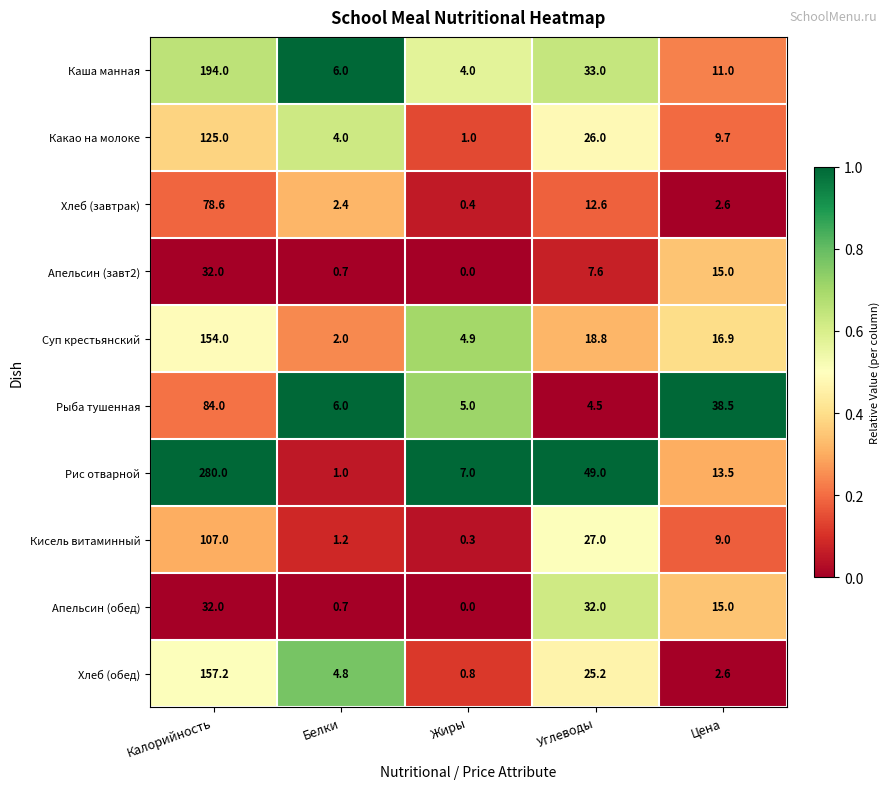

Is the value of Кисель витаминный at Жиры greater than the value of Хлеб (завтрак) at Углеводы?

No